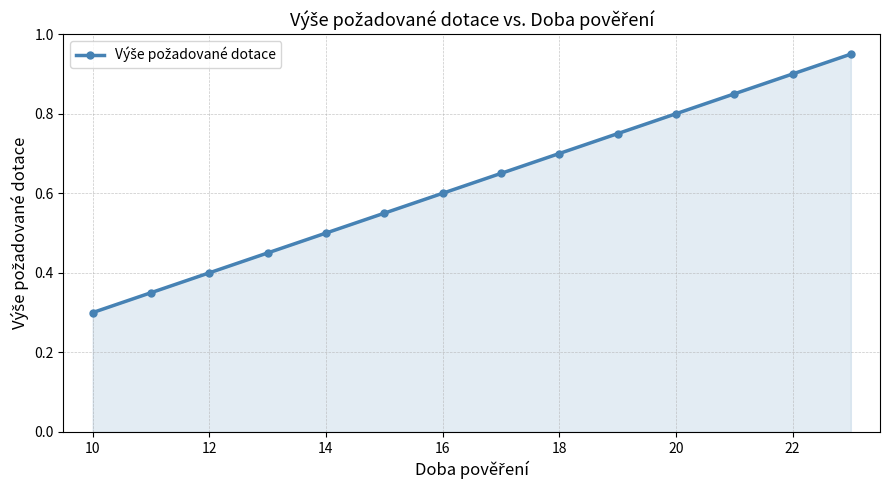

What is the sum of all values?

8.8